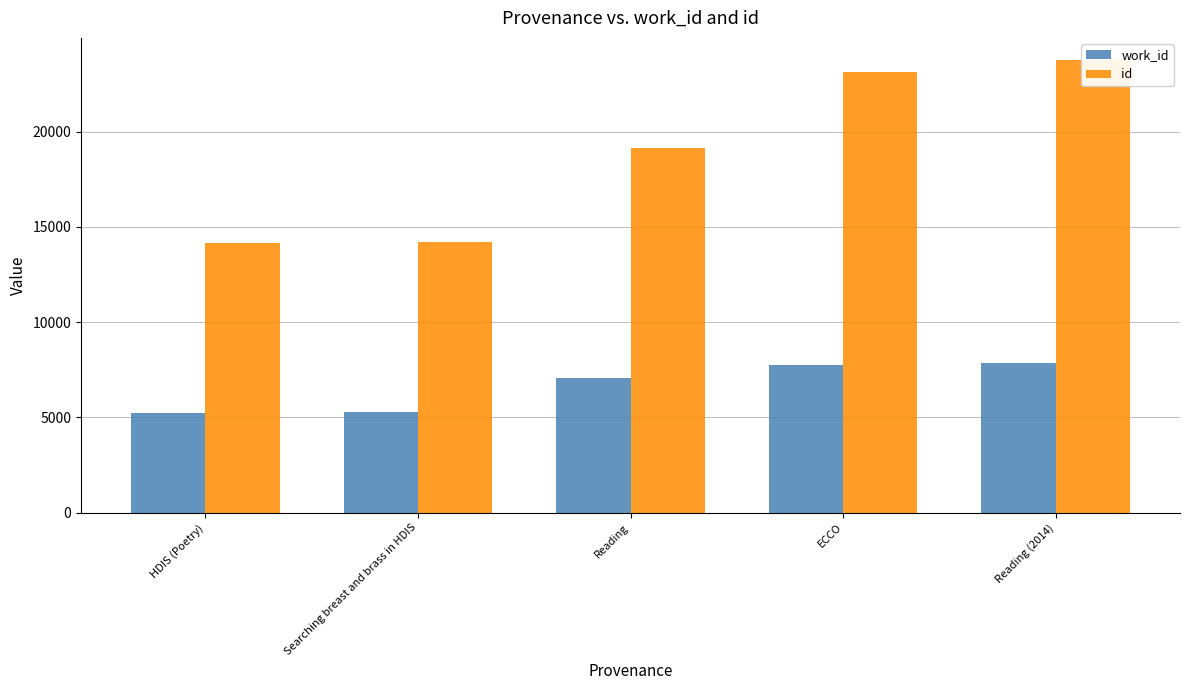

What is the maximum value shown in the chart?

23742